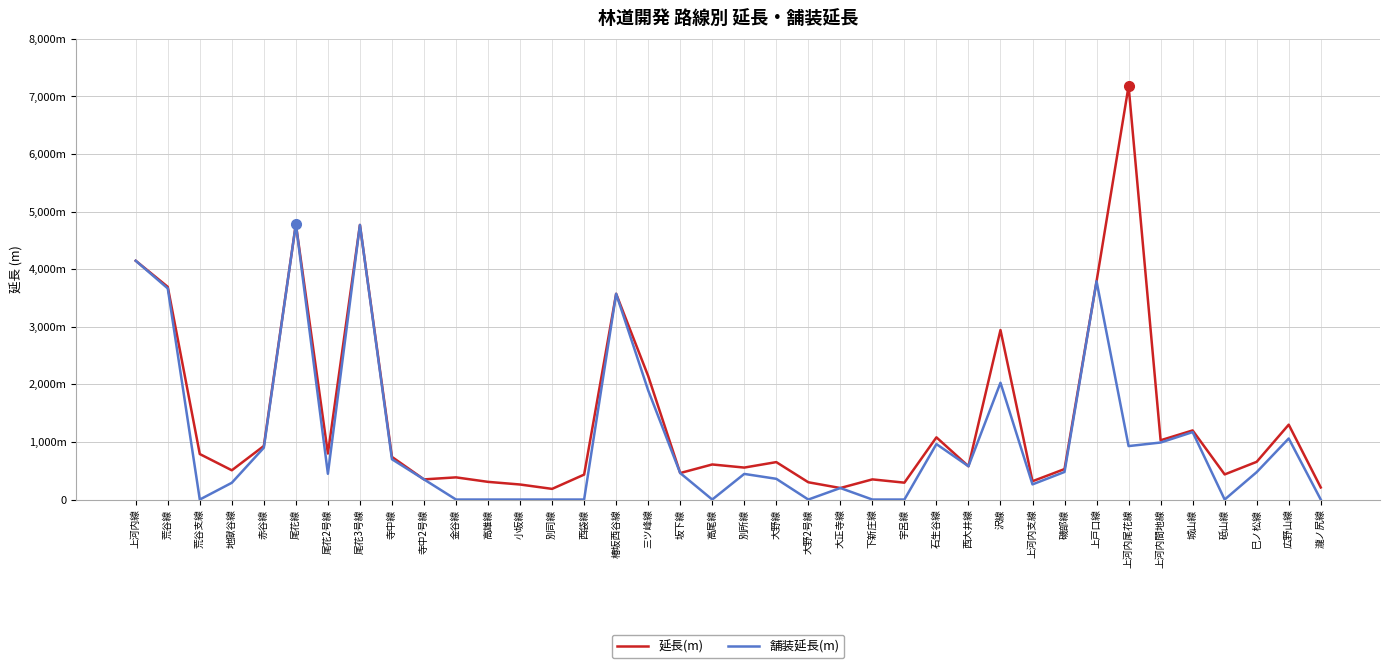

What is the total value across all series at 椿坂西谷線?

7144